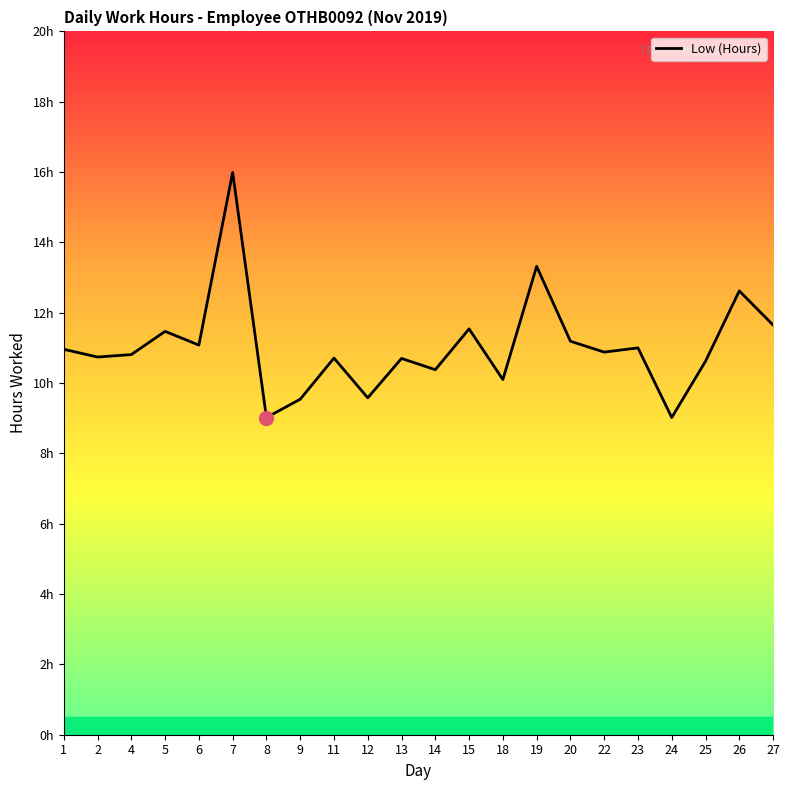

Does the chart display data point markers on the line(s)?

No